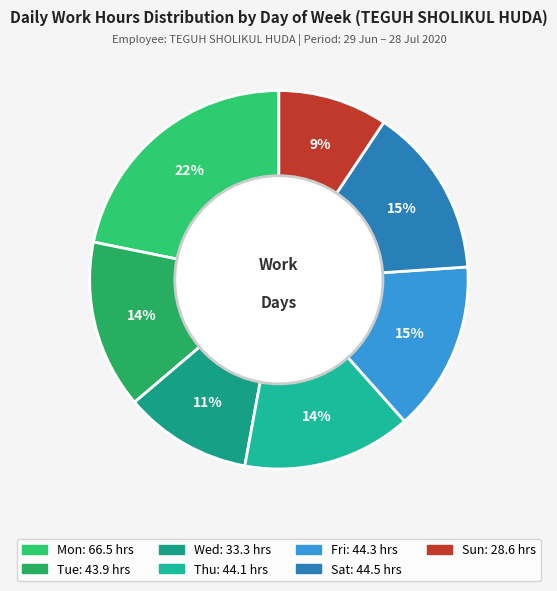

What percentage is the Fri slice, to the nearest percent?

15%